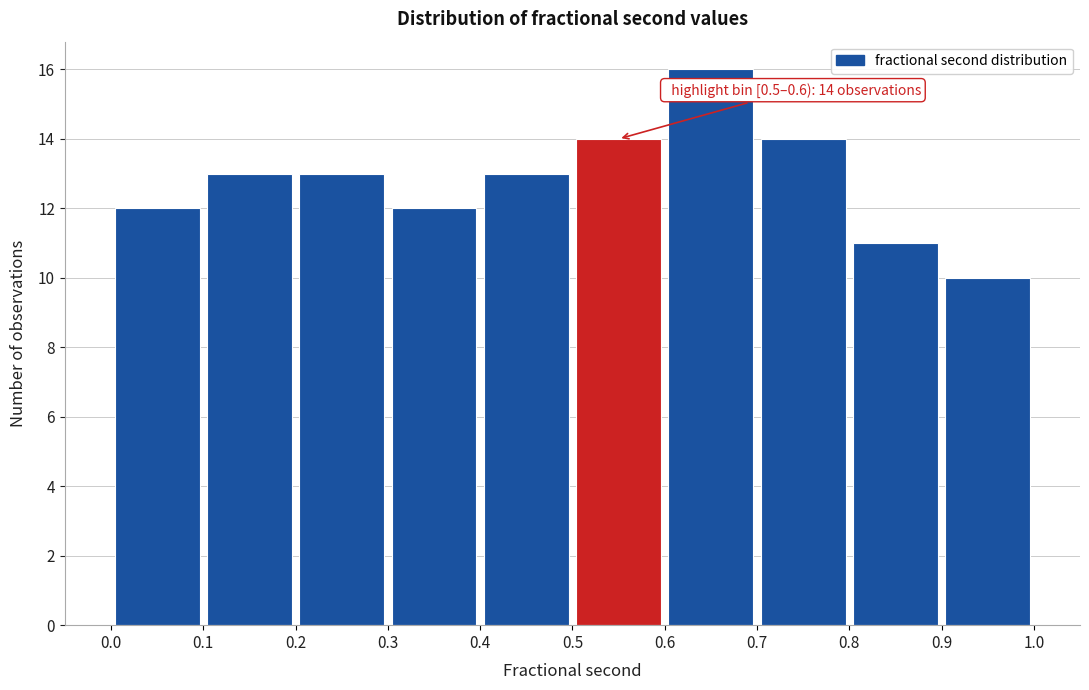

Over which range of the x-axis is the bar tallest?

0.6 to 0.7